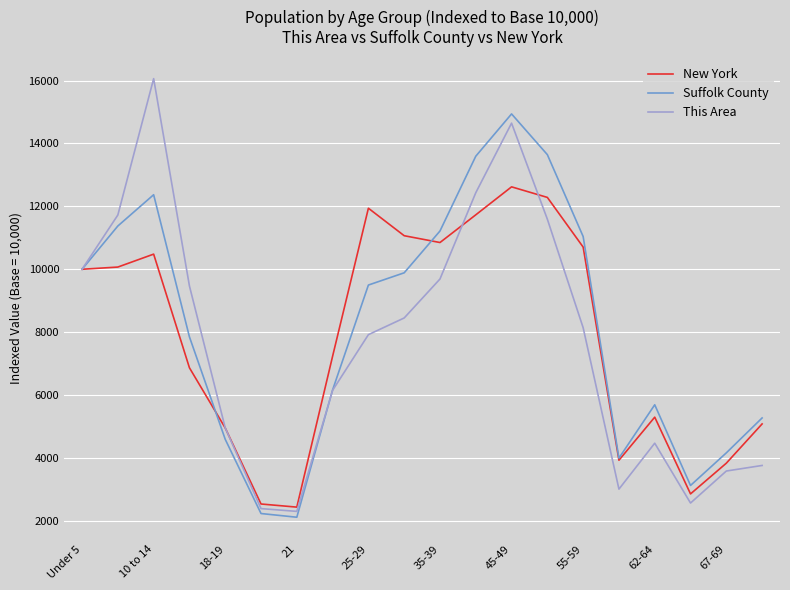

What is the maximum value shown in the chart?

16061.9